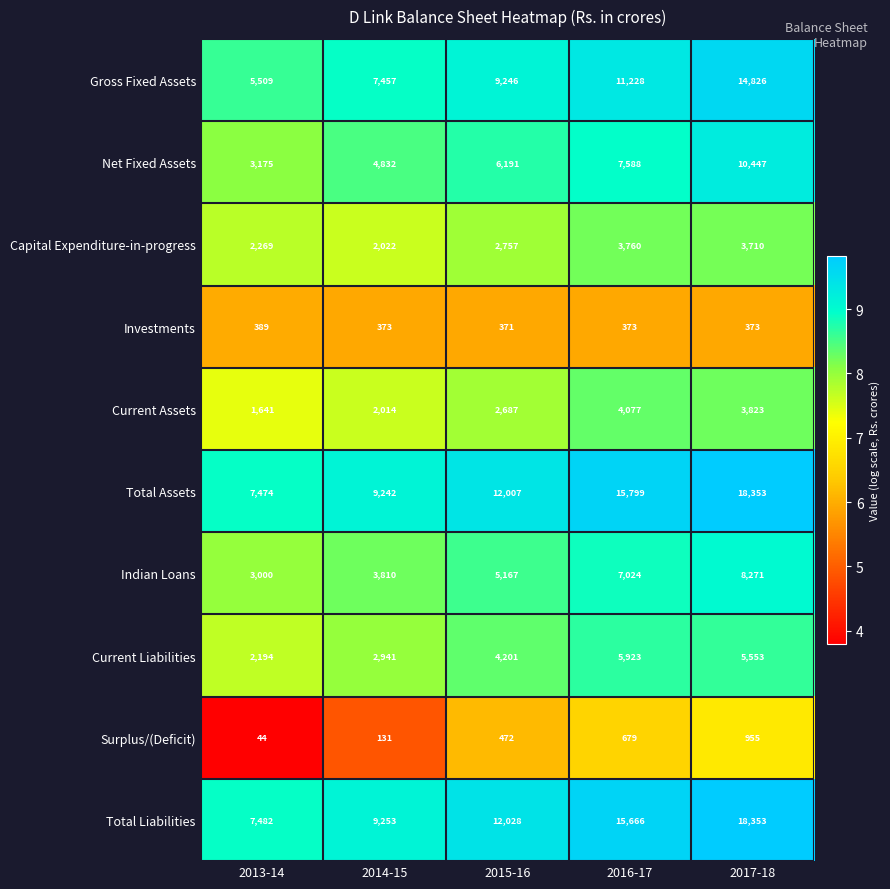

Between 2013-14 and 2016-17, which series saw the biggest shift?

Total Assets